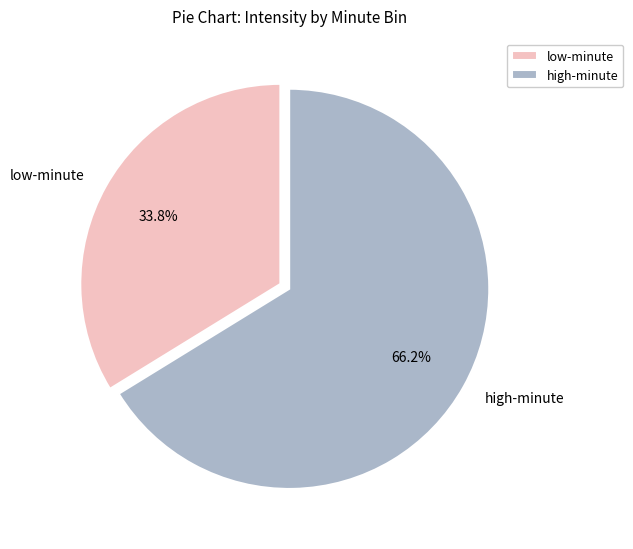

Does high-minute represent more than half of the total?

Yes